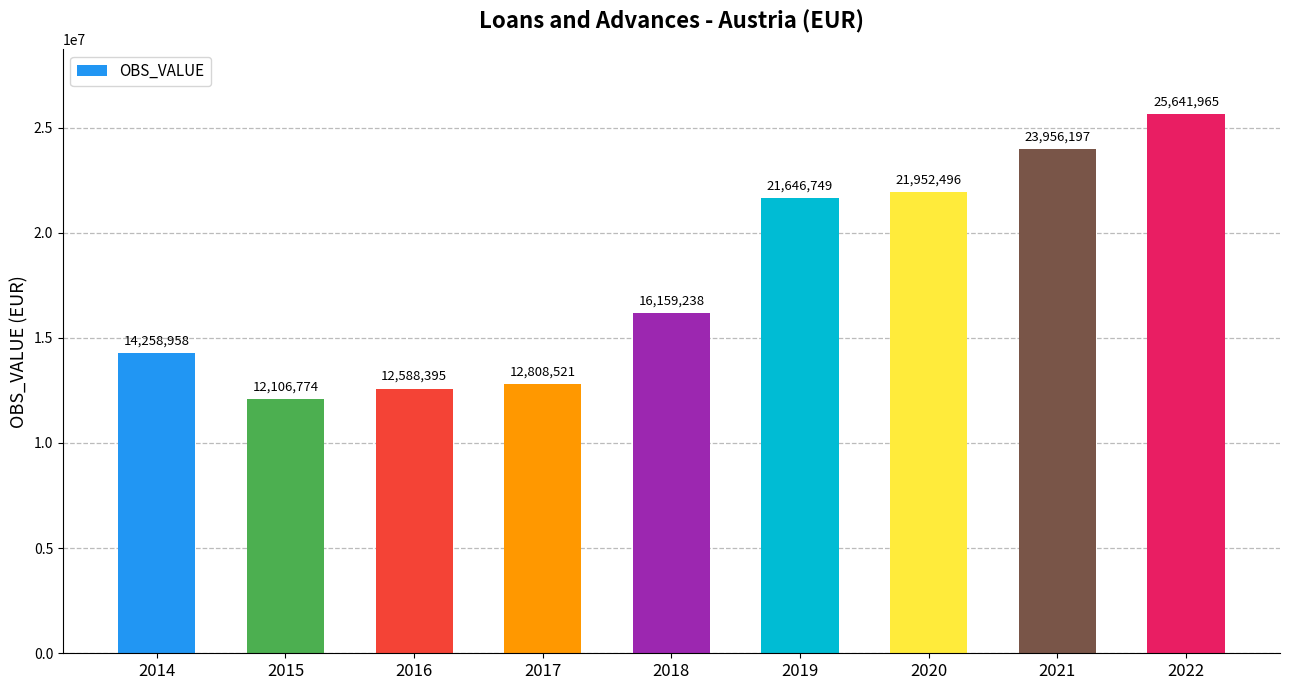

Which label corresponds to the largest value in the chart?

2022